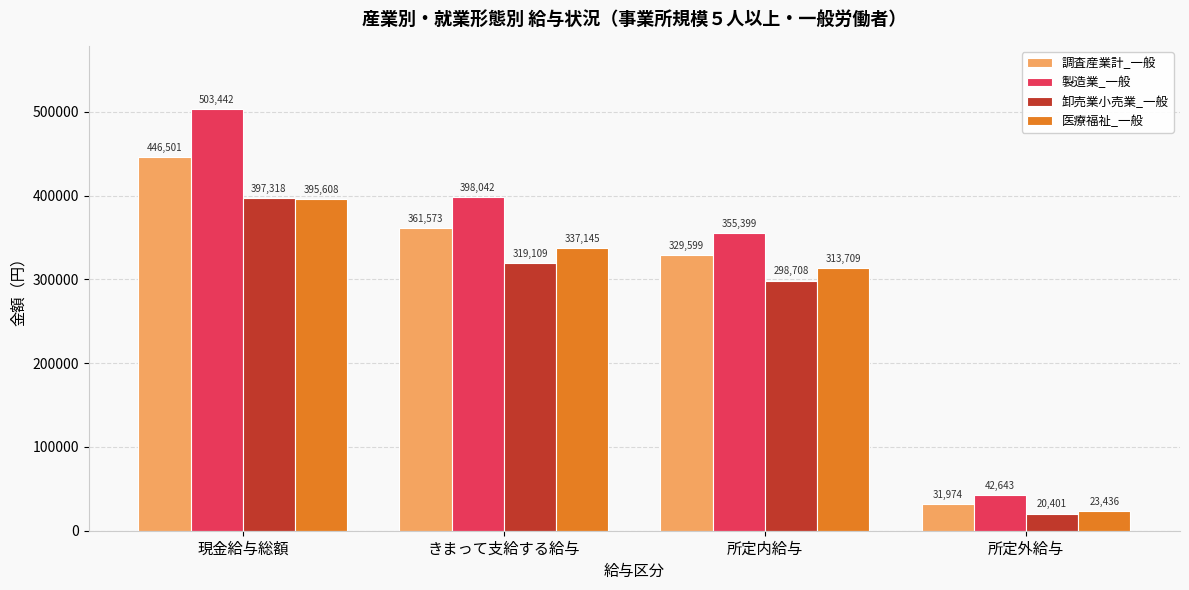

Reading left to right, transcribe all the data shown in this chart.

調査産業計_一般: 446501	361573	329599	31974
製造業_一般: 503442	398042	355399	42643
卸売業小売業_一般: 397318	319109	298708	20401
医療福祉_一般: 395608	337145	313709	23436